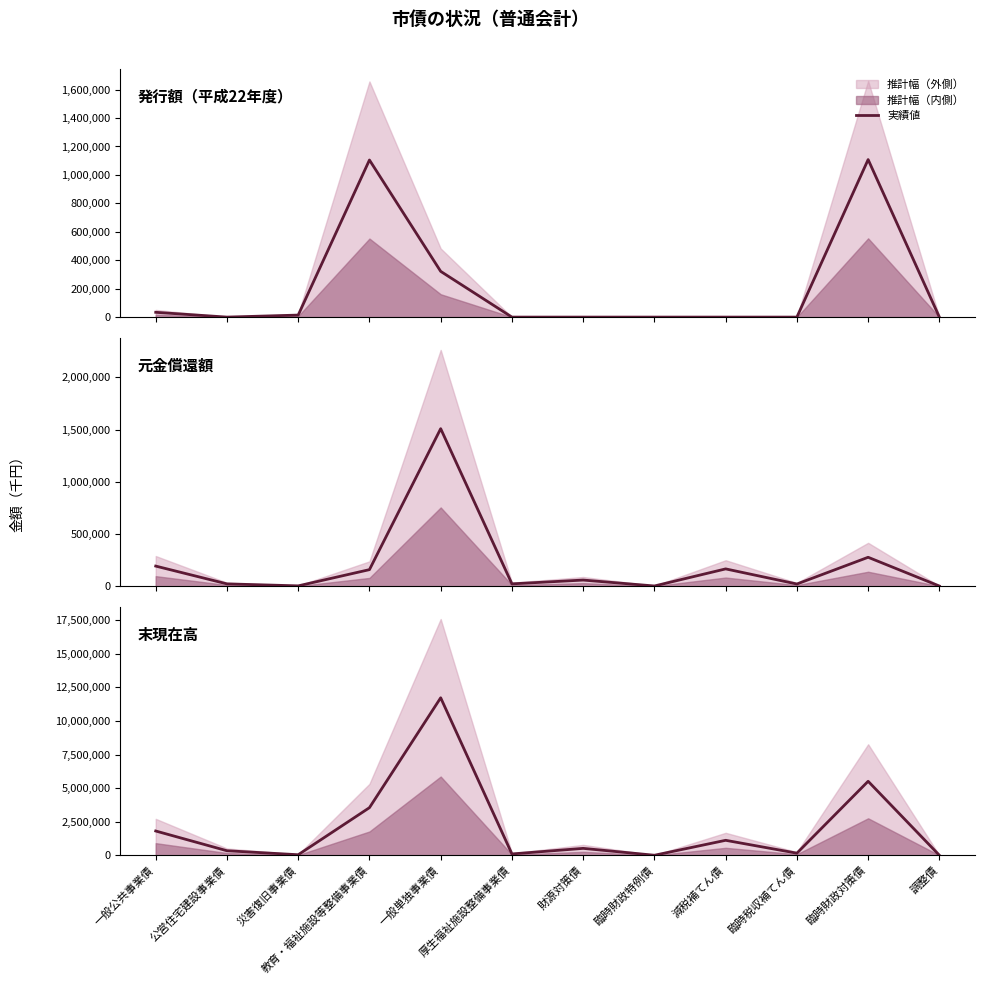

Does the chart display data point markers on the line(s)?

No